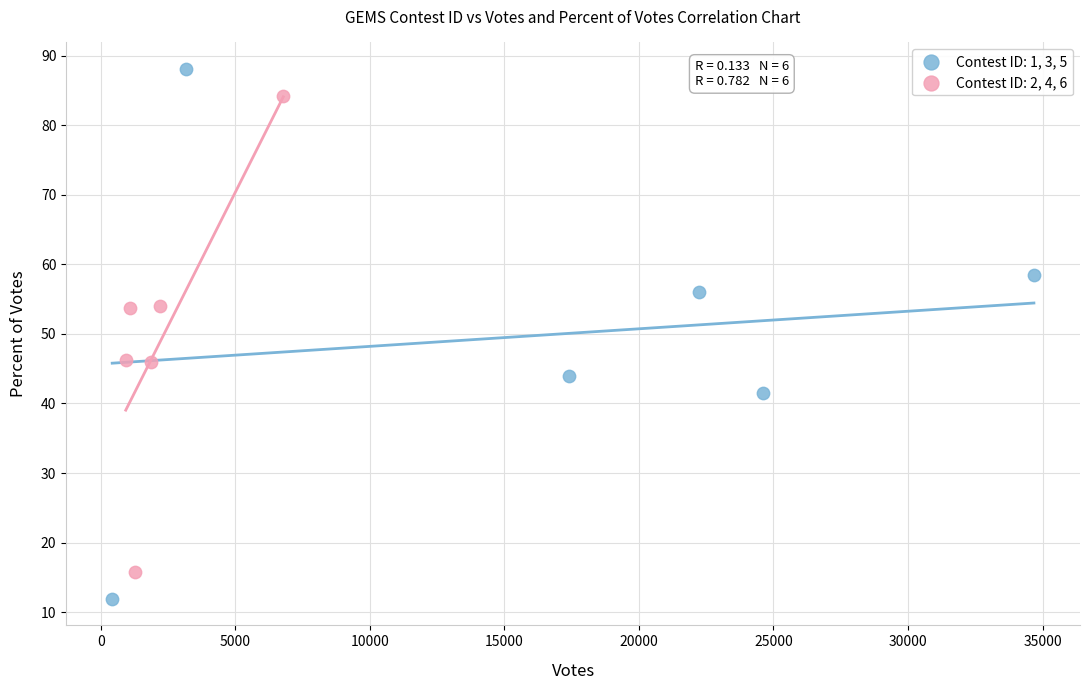

Which series reaches the maximum Y coordinate?

Contest ID: 1, 3, 5